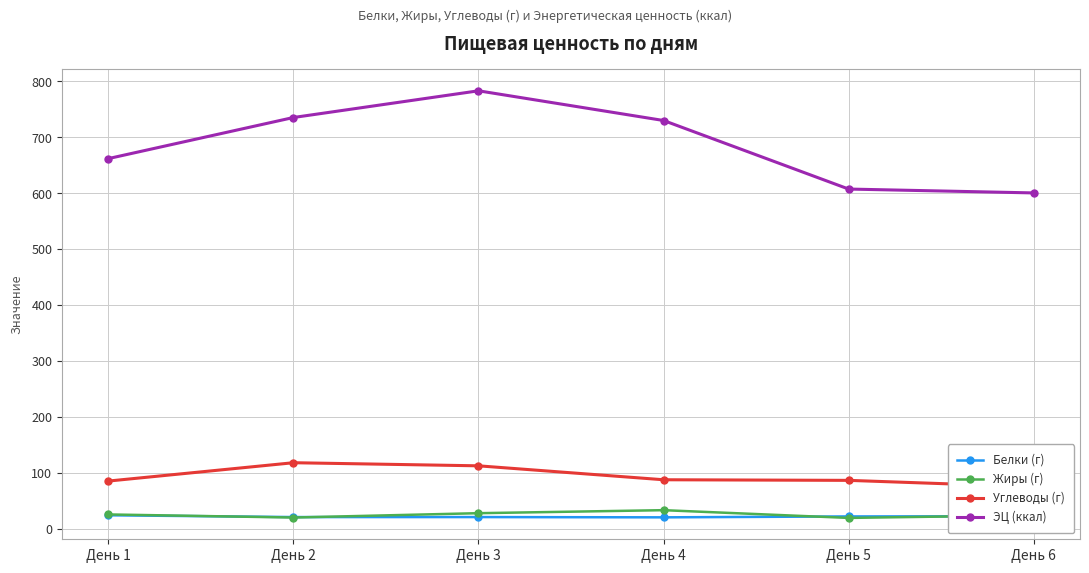

Which category has the lowest value in the Белки (г) series?

День 4